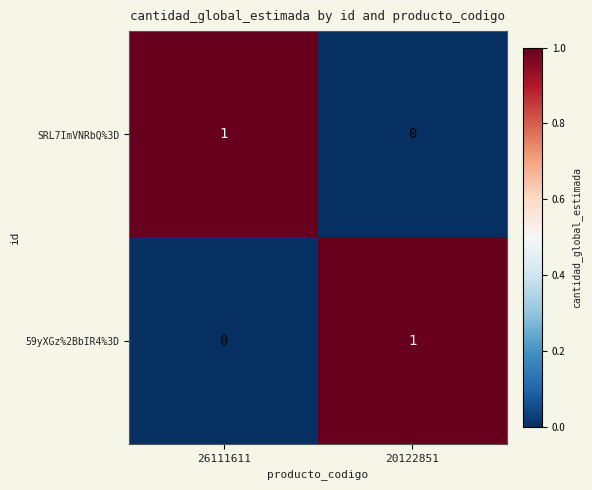

Where is 59yXGz%2BbIR4%3D nearest to the value 0?

26111611